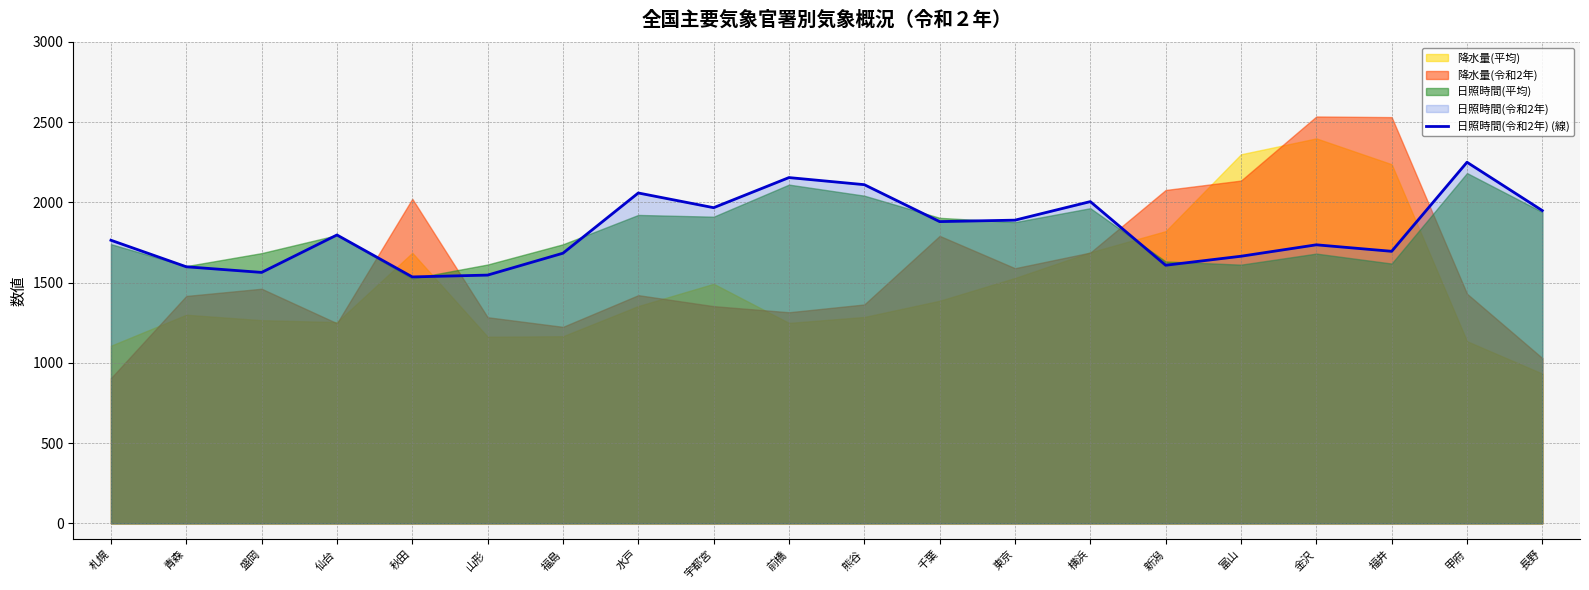

What is the label of the 10th point from the left?

前橋